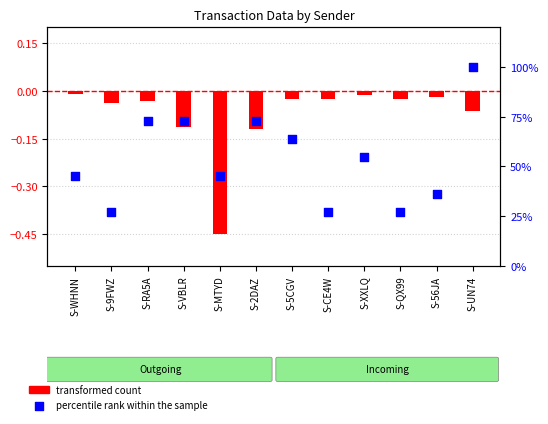

Which series reaches the minimum Y coordinate?

transformed count